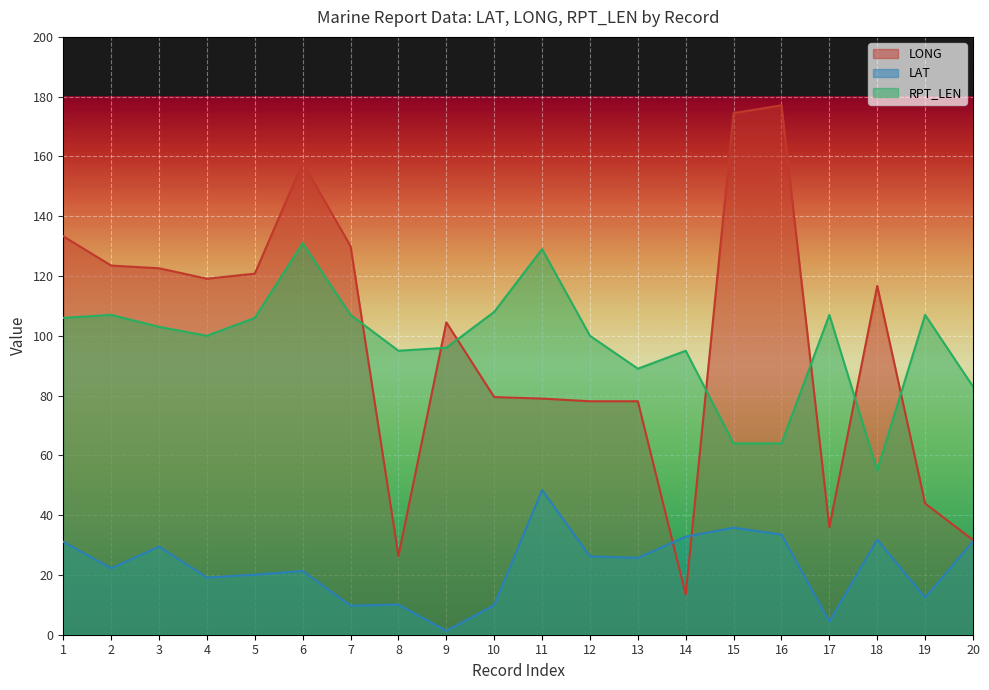

At 10, list the series in order from smallest to largest.

LAT, LONG, RPT_LEN